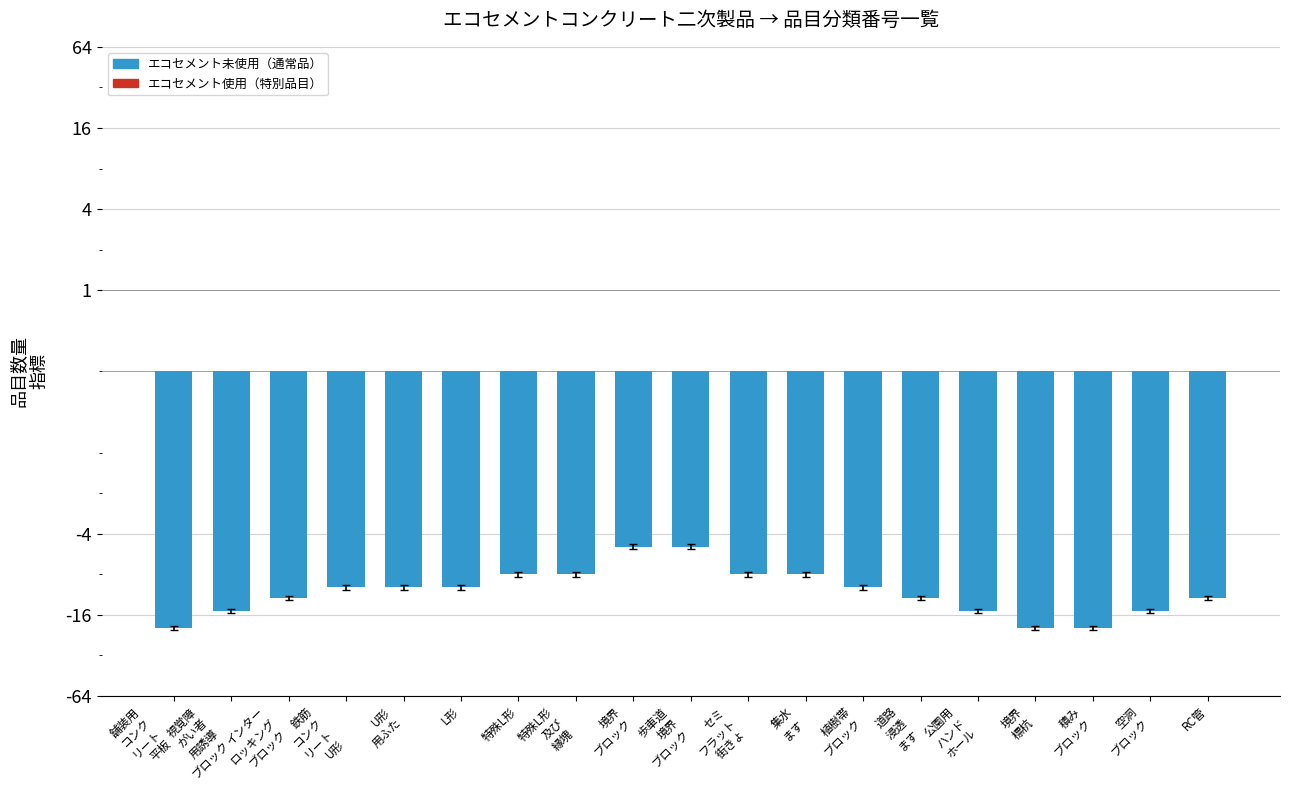

What is the minimum value shown in the chart?

-20